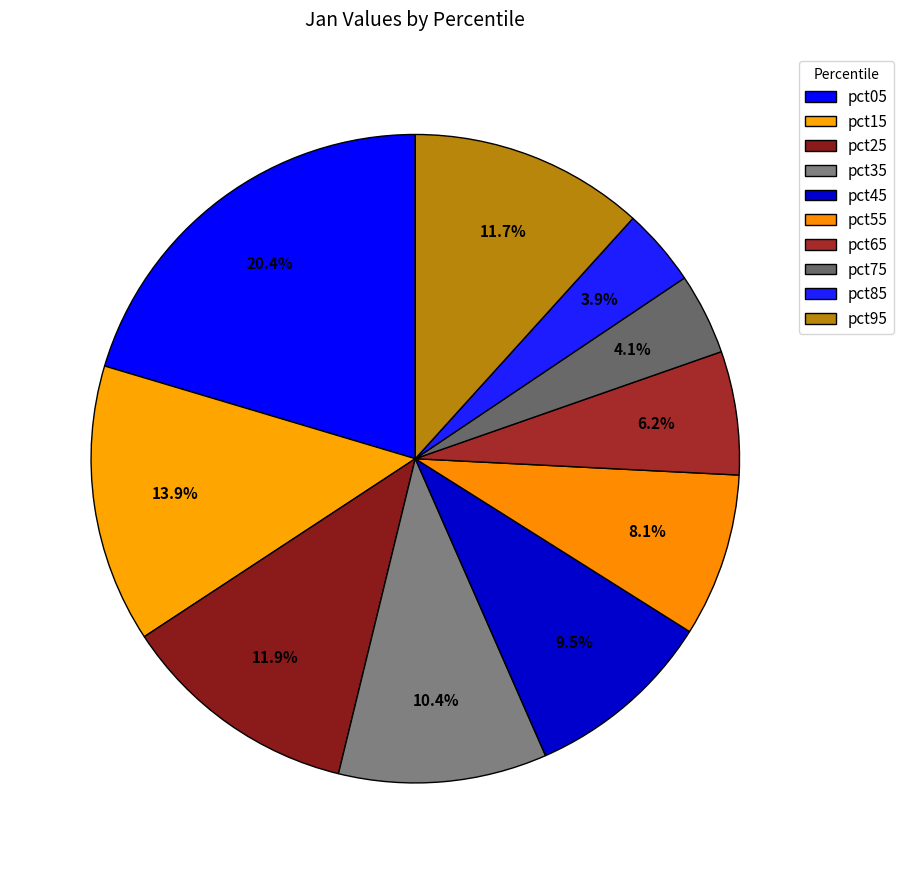

To the nearest percent, what percentage of the pie is pct95?

12%